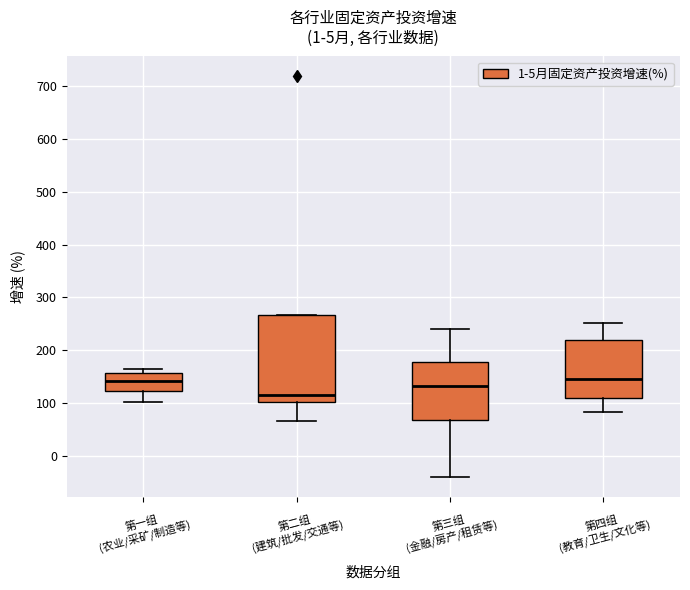

Where does the median line of the box for 第四组 (教育/卫生/文化等) sit on the y-axis? The values are not printed on the chart, so give them approximately, as read against the axis.

150